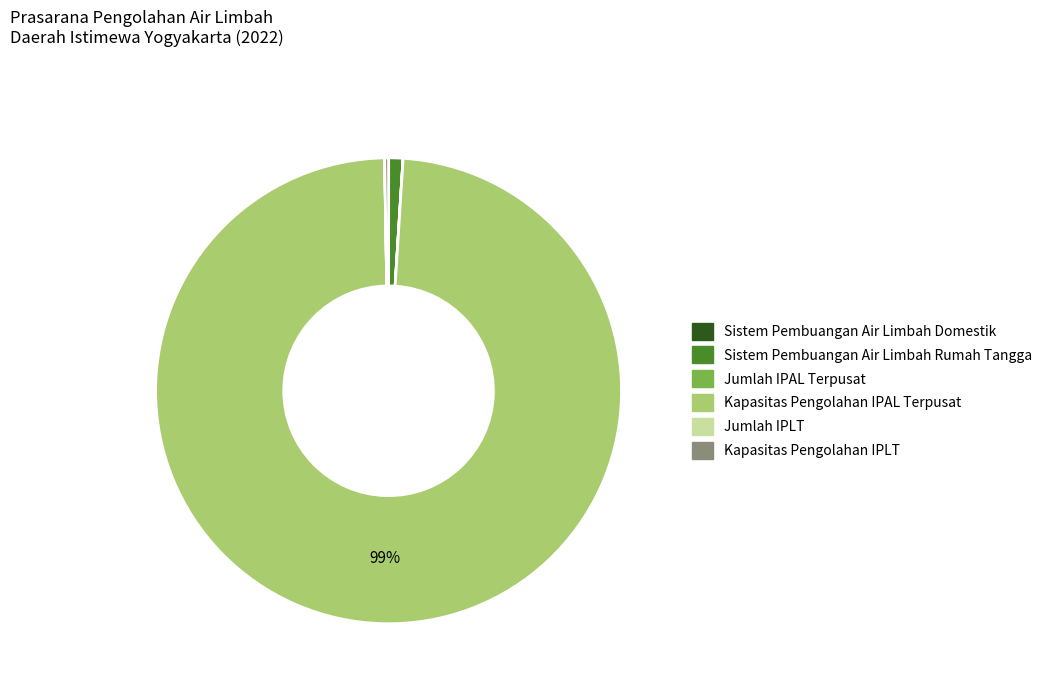

Do Kapasitas Pengolahan IPAL Terpusat and Sistem Pembuangan Air Limbah Rumah Tangga together represent more than half of the pie?

Yes